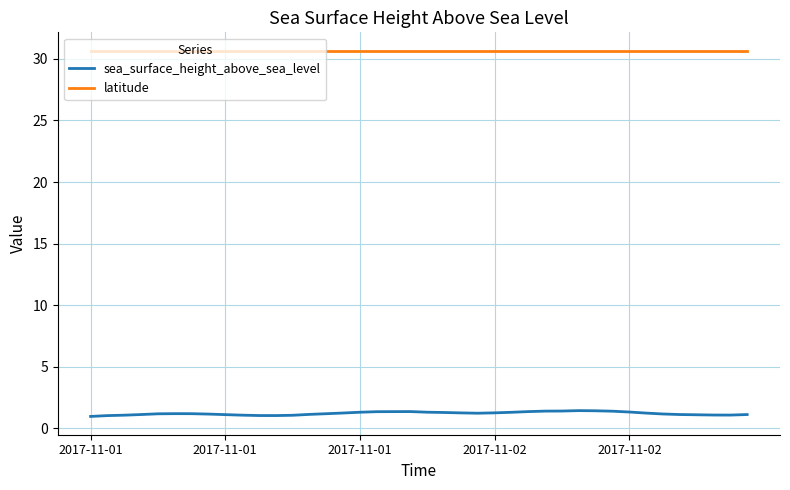

Rank the series by their maximum value, from lowest to highest.

sea_surface_height_above_sea_level, latitude